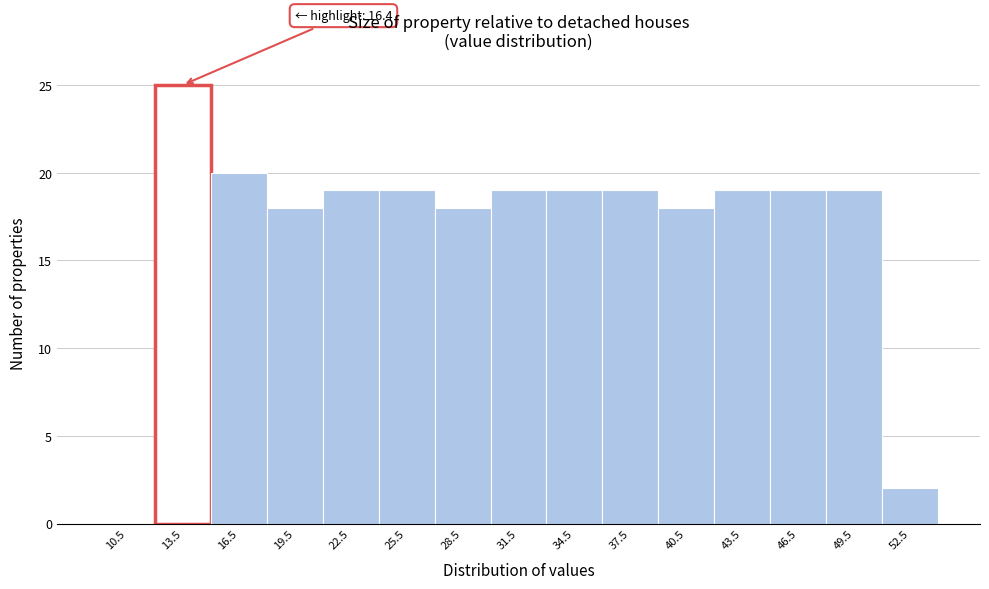

Reading left to right, what are all the values shown in this chart?

10.5=0	13.5=25	16.5=20	19.5=18	22.5=19	25.5=19	28.5=18	31.5=19	34.5=19	37.5=19	40.5=18	43.5=19	46.5=19	49.5=19	52.5=2